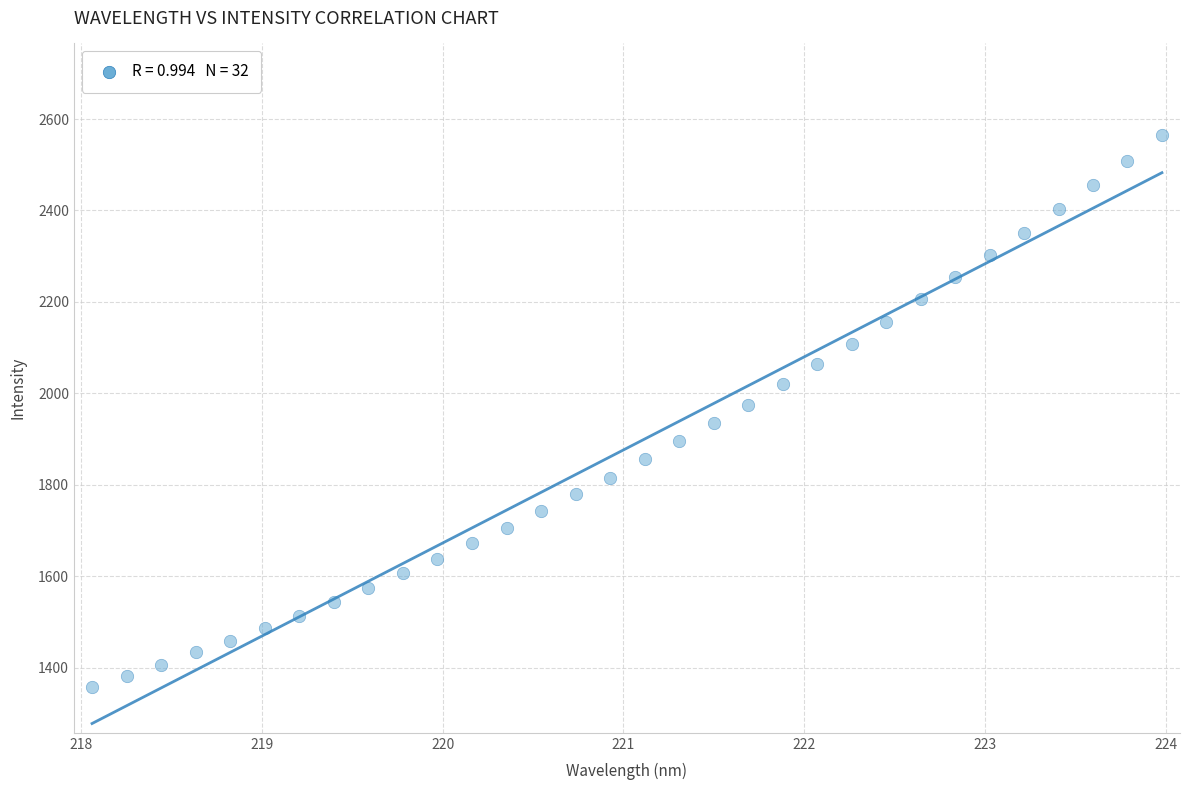

What is the range of X values (max minus min)?

5.9